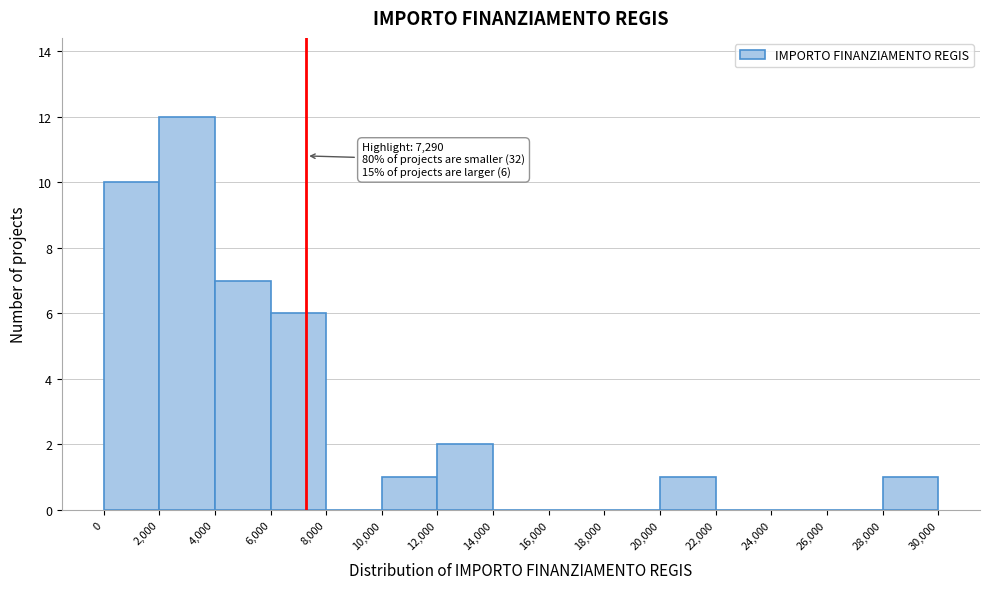

Over which range of the x-axis is the bar tallest?

2,000 to 4,000